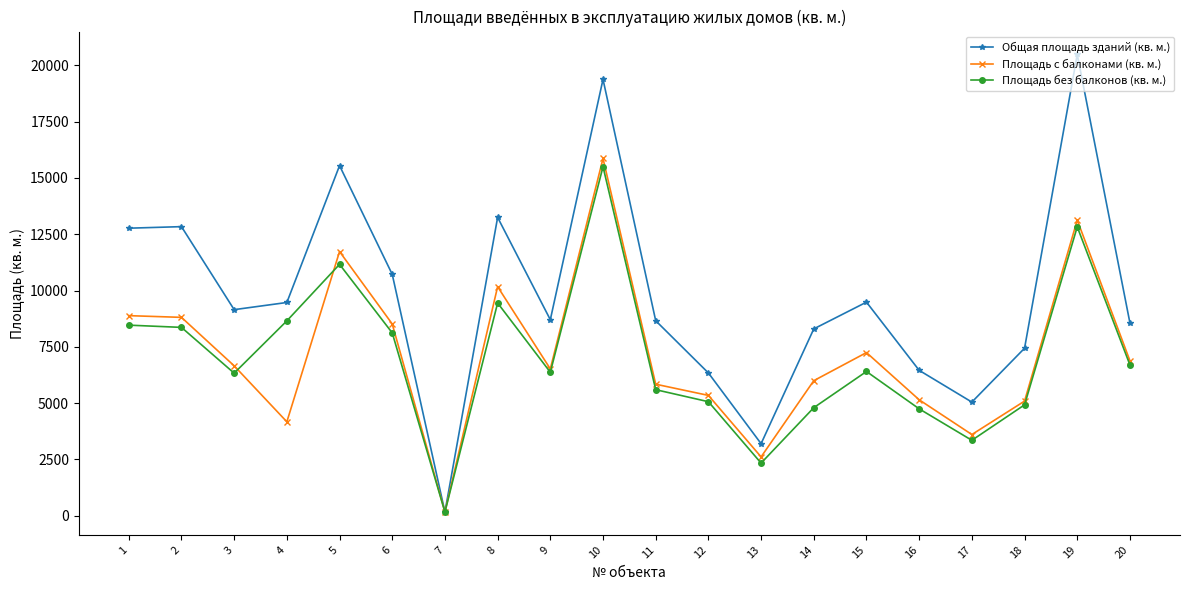

What is the sum of the Общая площадь зданий (кв. м.) values at 19 and 8?

33733.0